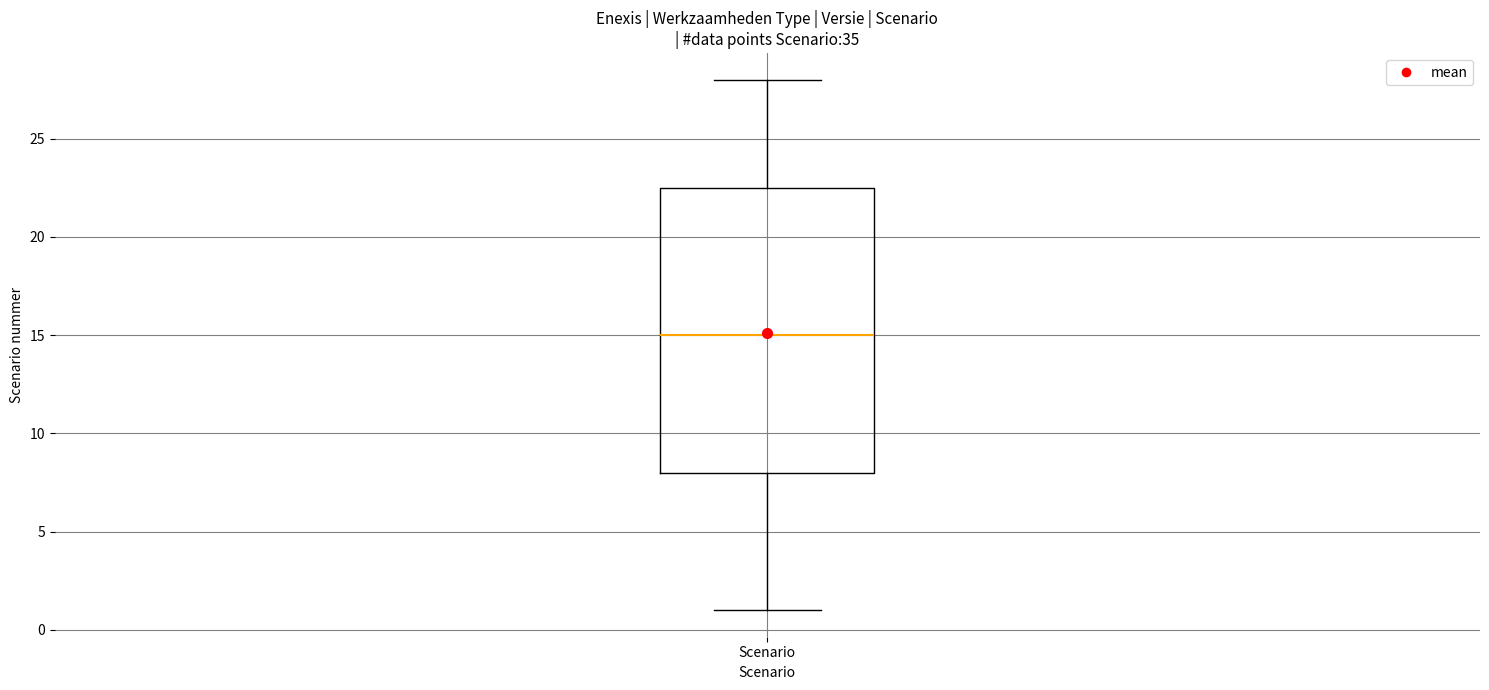

Where is the upper edge of the box for Scenario on the y-axis? The values are not printed on the chart, so give them approximately, as read against the axis.

22.5